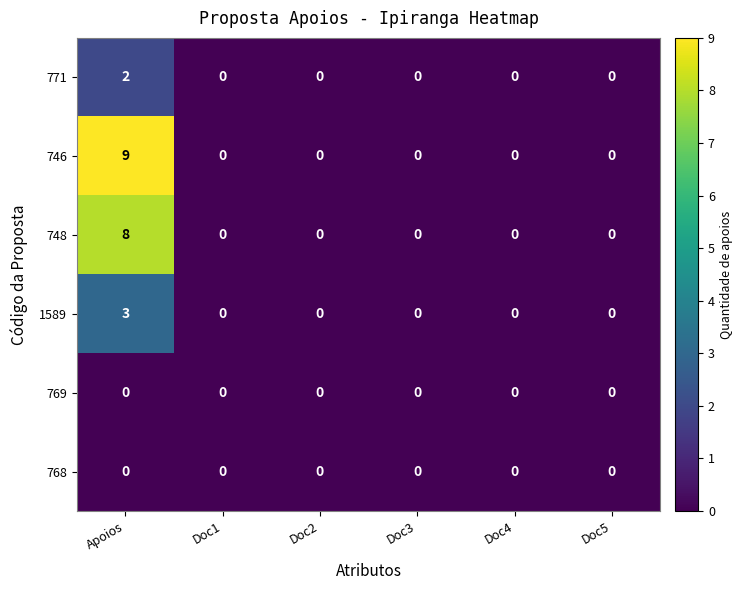

Which series has the largest total across all categories?

746